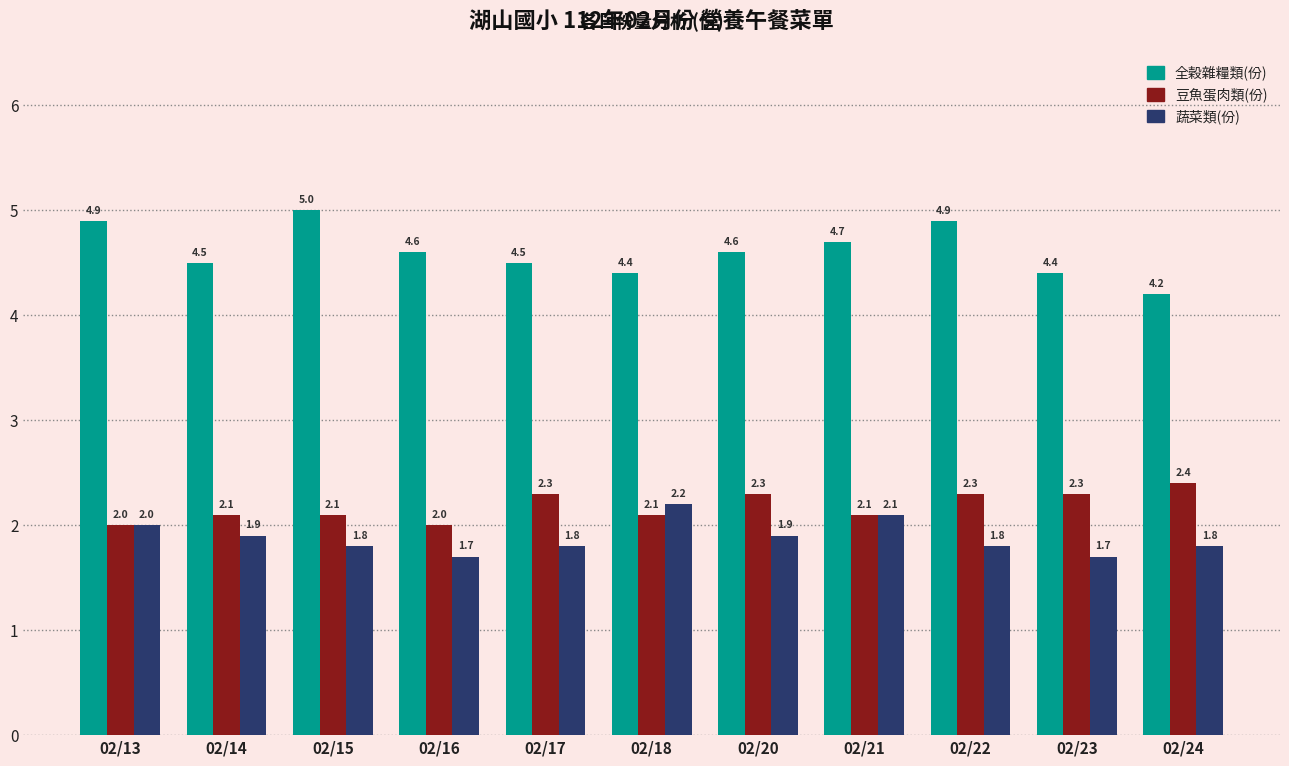

Reading right to left, what are all the values shown in this chart?

全穀雜糧類(份): 4.2	4.4	4.9	4.7	4.6	4.4	4.5	4.6	5.0	4.5	4.9
豆魚蛋肉類(份): 2.4	2.3	2.3	2.1	2.3	2.1	2.3	2.0	2.1	2.1	2.0
蔬菜類(份): 1.8	1.7	1.8	2.1	1.9	2.2	1.8	1.7	1.8	1.9	2.0